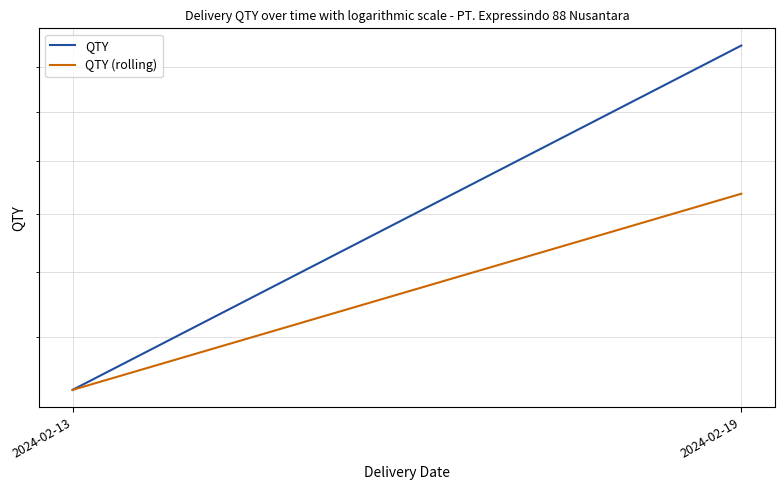

What is the value of the QTY (rolling) point at the 2nd from the left?

227.5